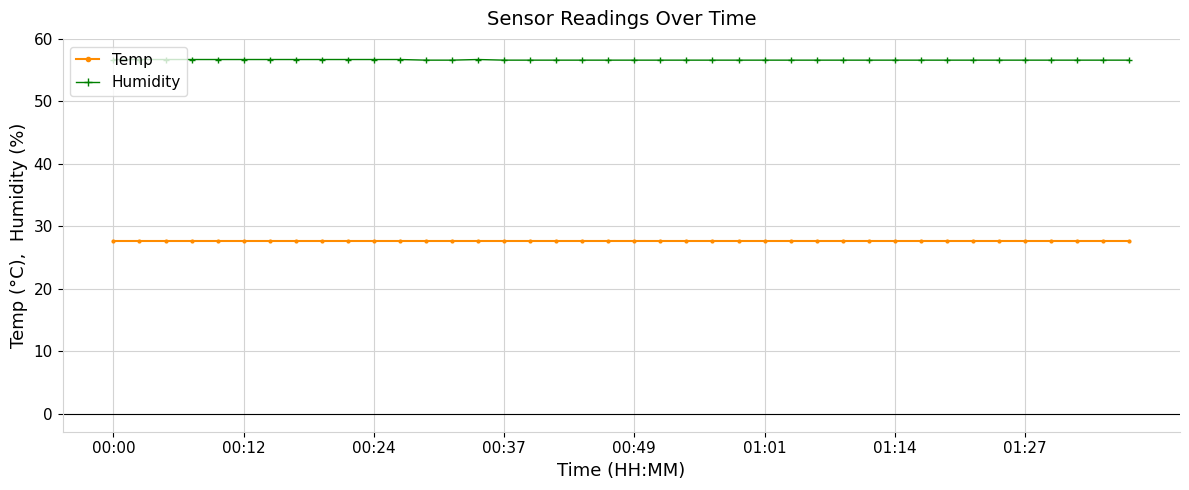

What is the value of the Temp point at the 36th from the left?

27.6